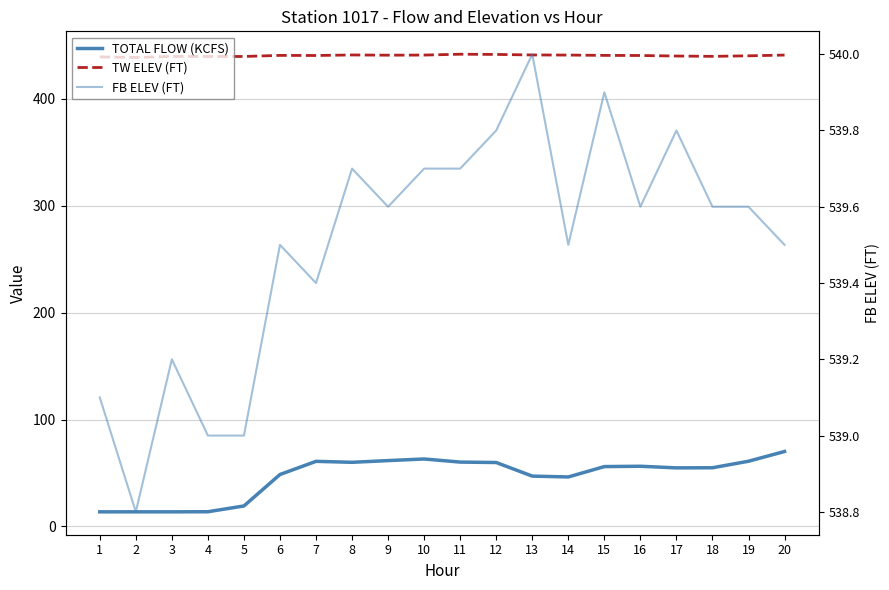

Is the value of TOTAL FLOW (KCFS) at 12 greater than the value of TW ELEV (FT) at 11?

No